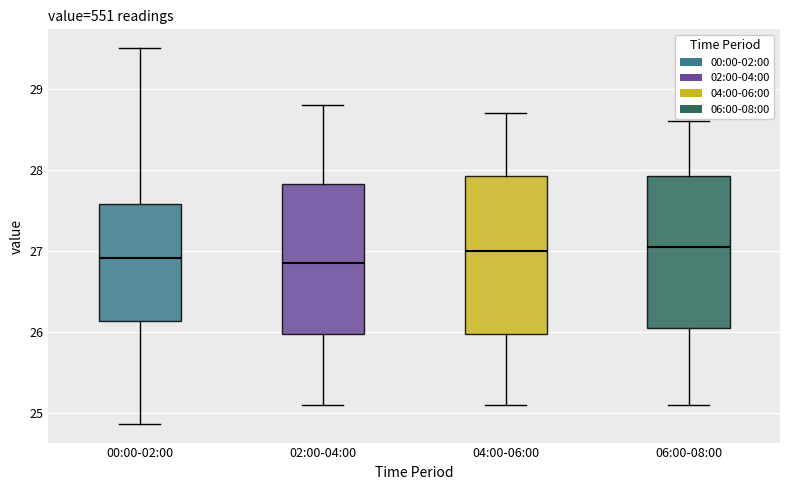

Reading left to right, transcribe this box plot: for each box, give where its median line is, the range the box spans, and where its two whiskers end, as read against the y-axis. The values are not printed on the chart, so give them approximately, as read against the axis.

00:00-02:00: median 26.9, box 26.1 to 27.6, whiskers 24.9 to 29.5
02:00-04:00: median 26.9, box 26.0 to 27.8, whiskers 25.1 to 28.8
04:00-06:00: median 27.0, box 26.0 to 27.9, whiskers 25.1 to 28.7
06:00-08:00: median 27.1, box 26.1 to 27.9, whiskers 25.1 to 28.6